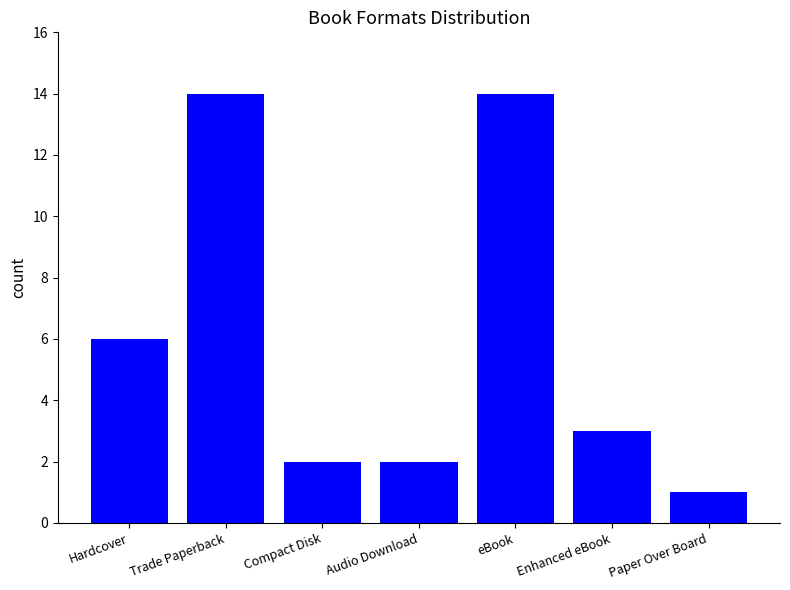

Reading right to left, transcribe all the data shown in this chart.

1	3	14	2	2	14	6